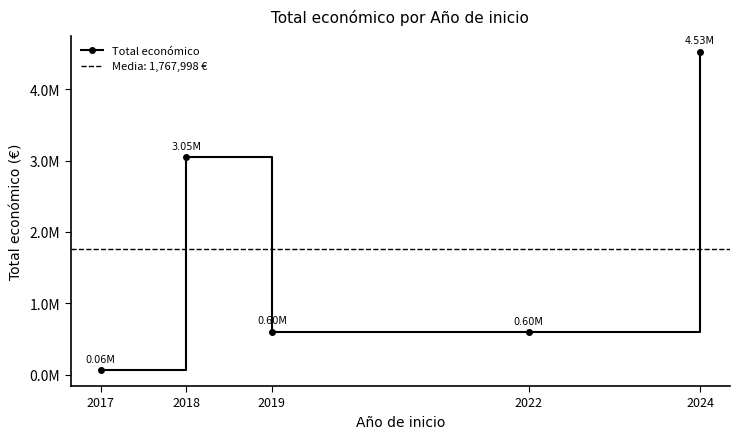

Reading right to left, transcribe all the data shown in this chart.

4525656	599480	599962	3051573	63320